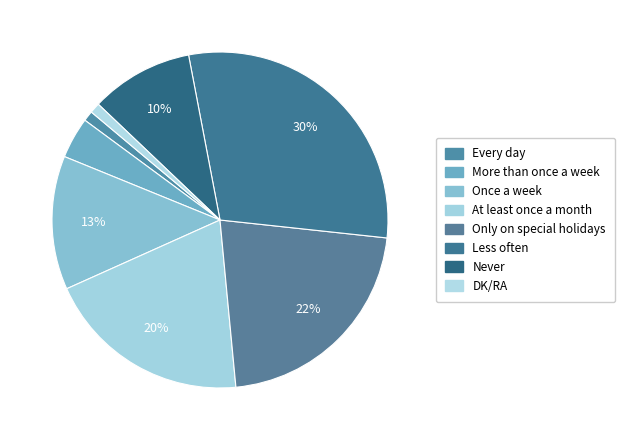

Is Never the majority of the pie?

No